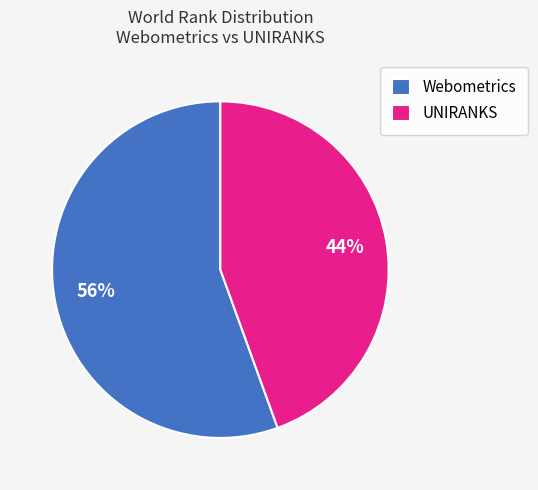

How many segments does this pie chart have?

2